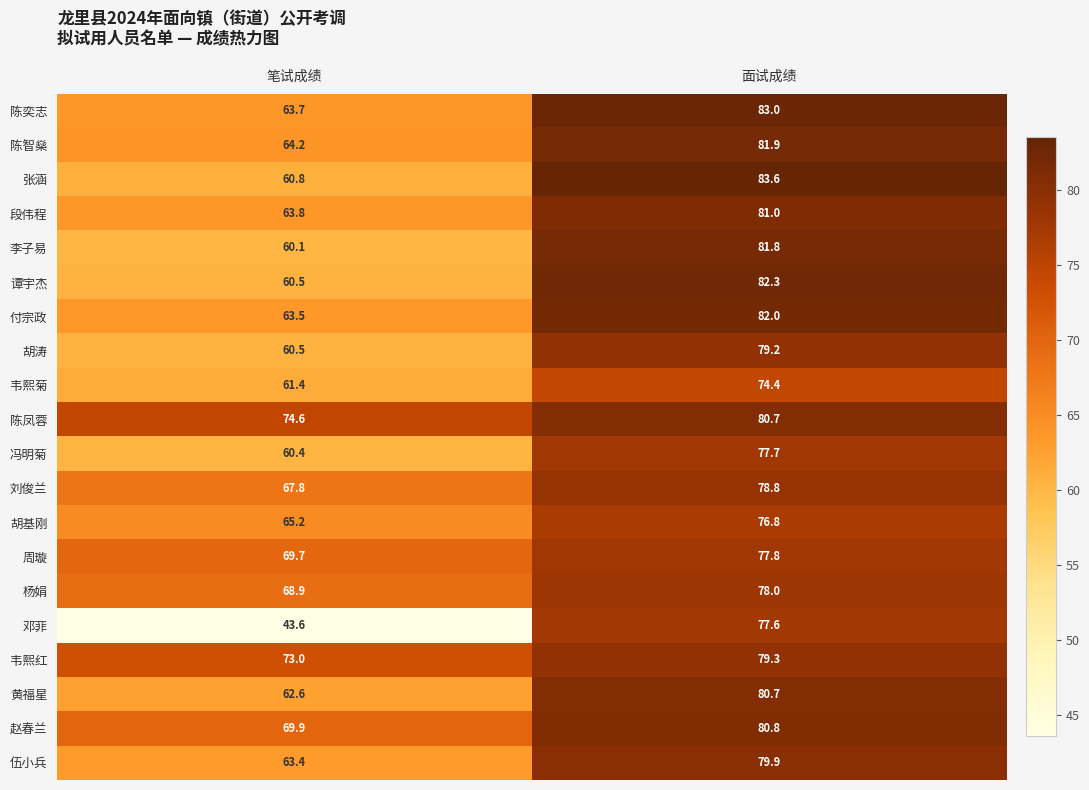

What is the approximate value of 韦熙红 at 笔试成绩?

73.0